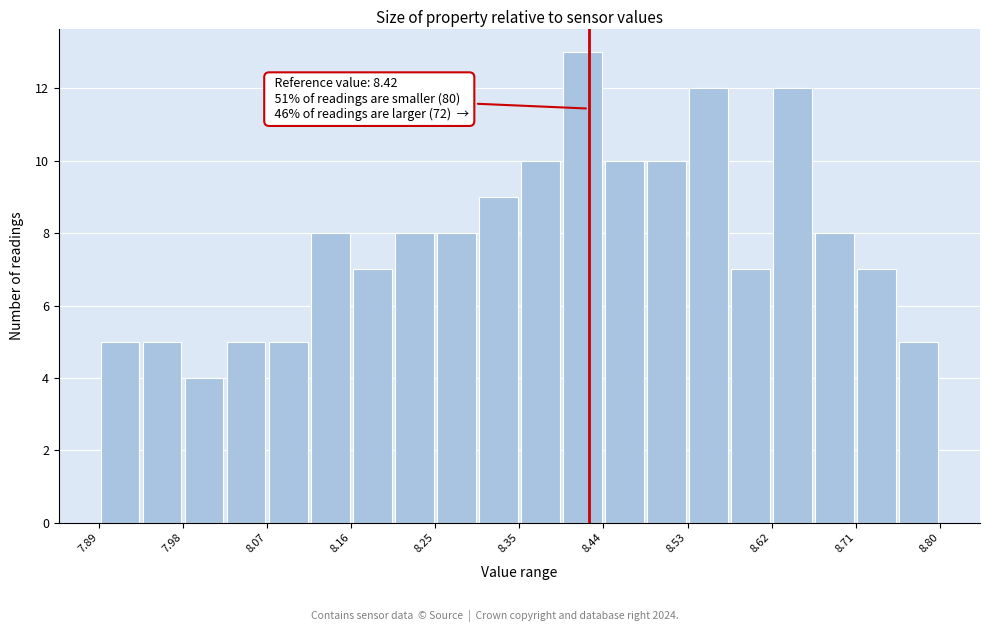

Which range on the x-axis has the tallest bar?

8.39 to 8.44